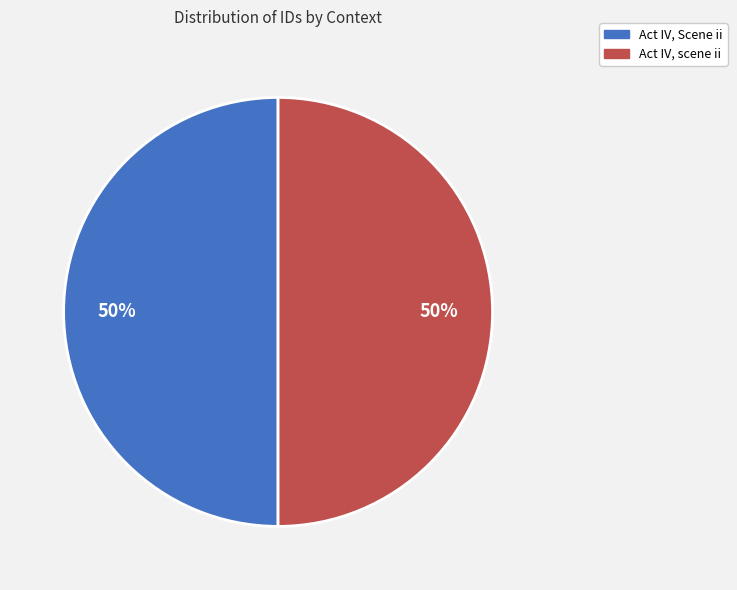

To the nearest percent, what is the combined percentage of Act IV, Scene ii and Act IV, scene ii?

100%